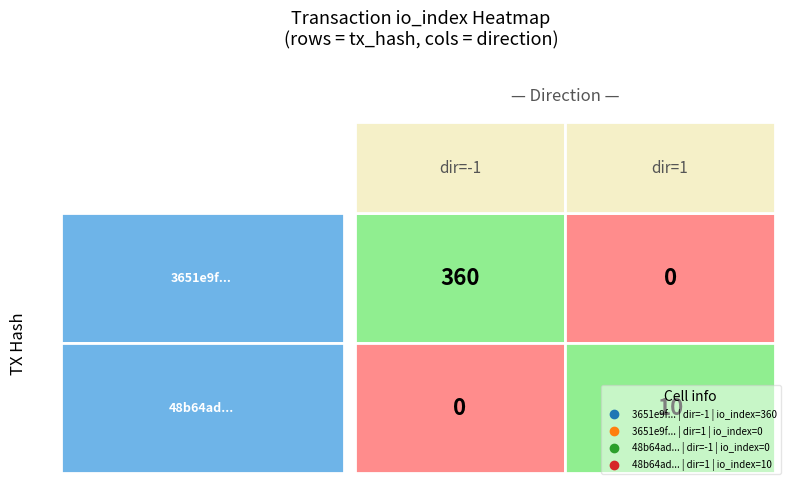

Is it true that 48b64adf663eee9a027131f692bc04b8ea83b11 equals 1 at 0?

True